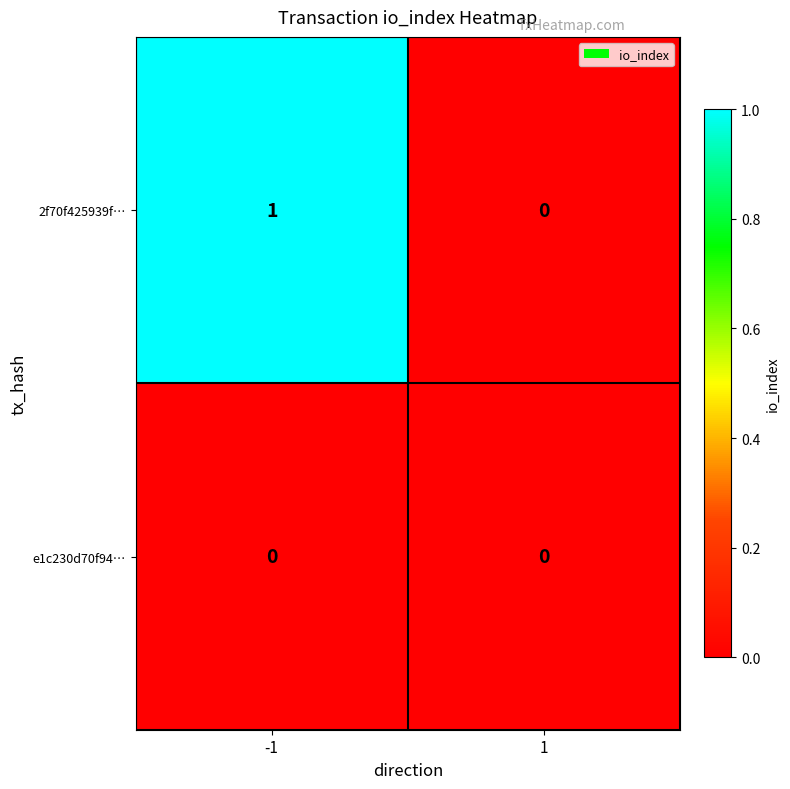

True or false: e1c230d70f94… has a value of 0 at -1.

True